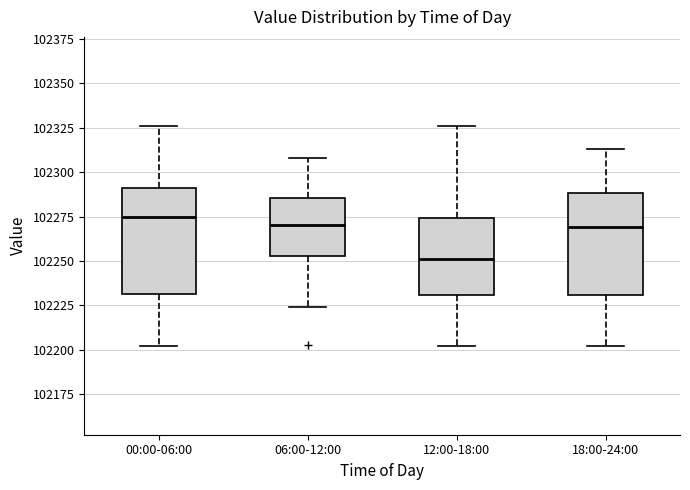

Where does the upper whisker of the box for 06:00-12:00 end on the y-axis? The values are not printed on the chart, so give them approximately, as read against the axis.

102310